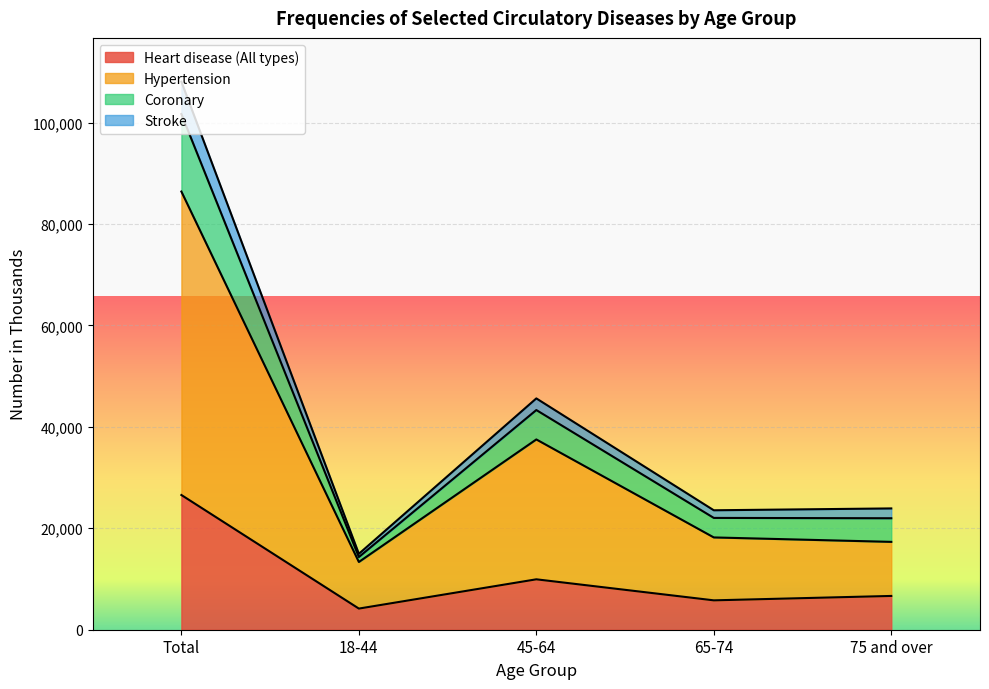

What is the maximum value for Heart disease (All types)?

26561